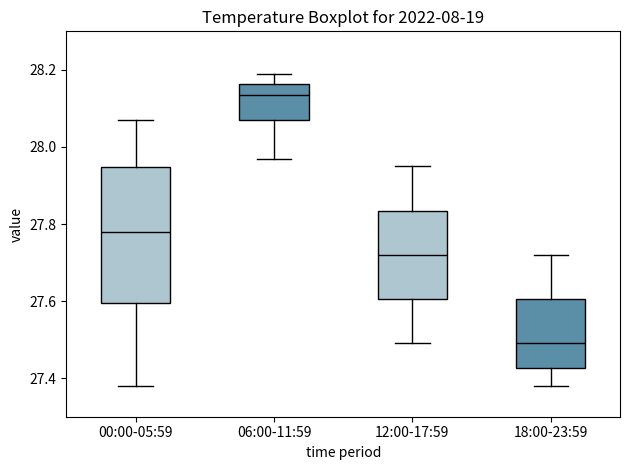

Where does the upper whisker of the box for 00:00-05:59 end on the y-axis? The values are not printed on the chart, so give them approximately, as read against the axis.

28.08